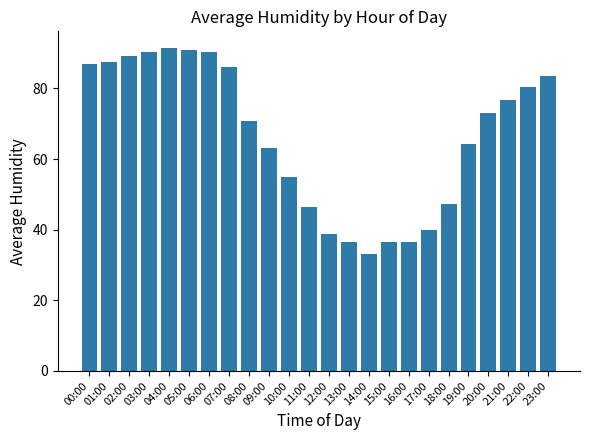

What is the difference between the maximum and minimum values?

58.4